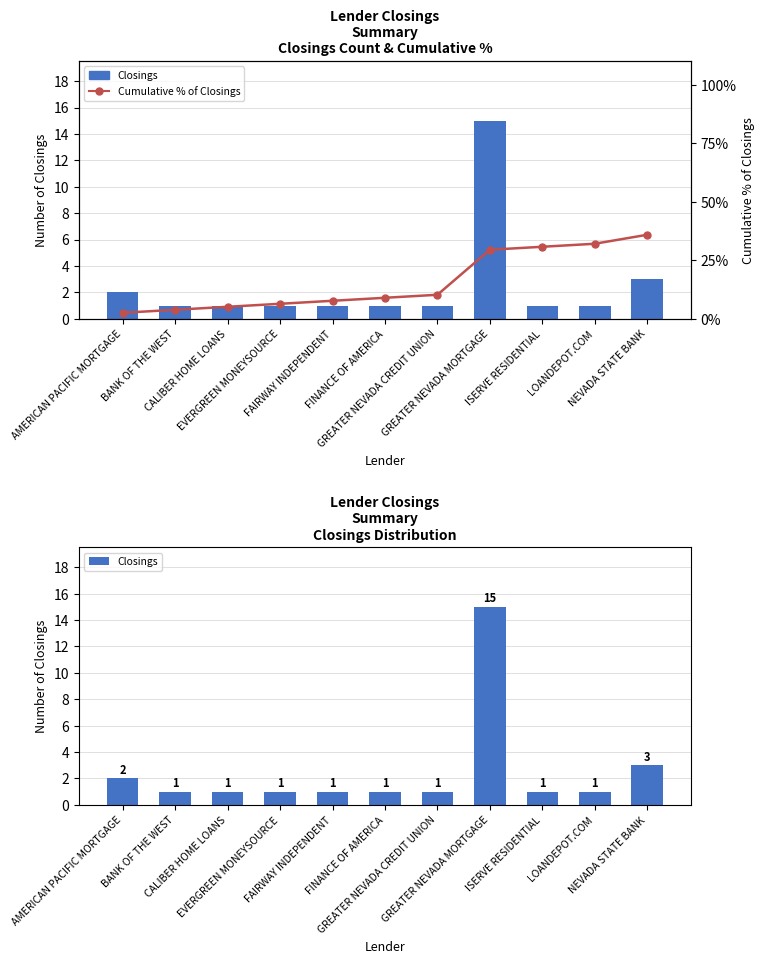

What is the minimum value for Cumulative % of Closings?

2.6